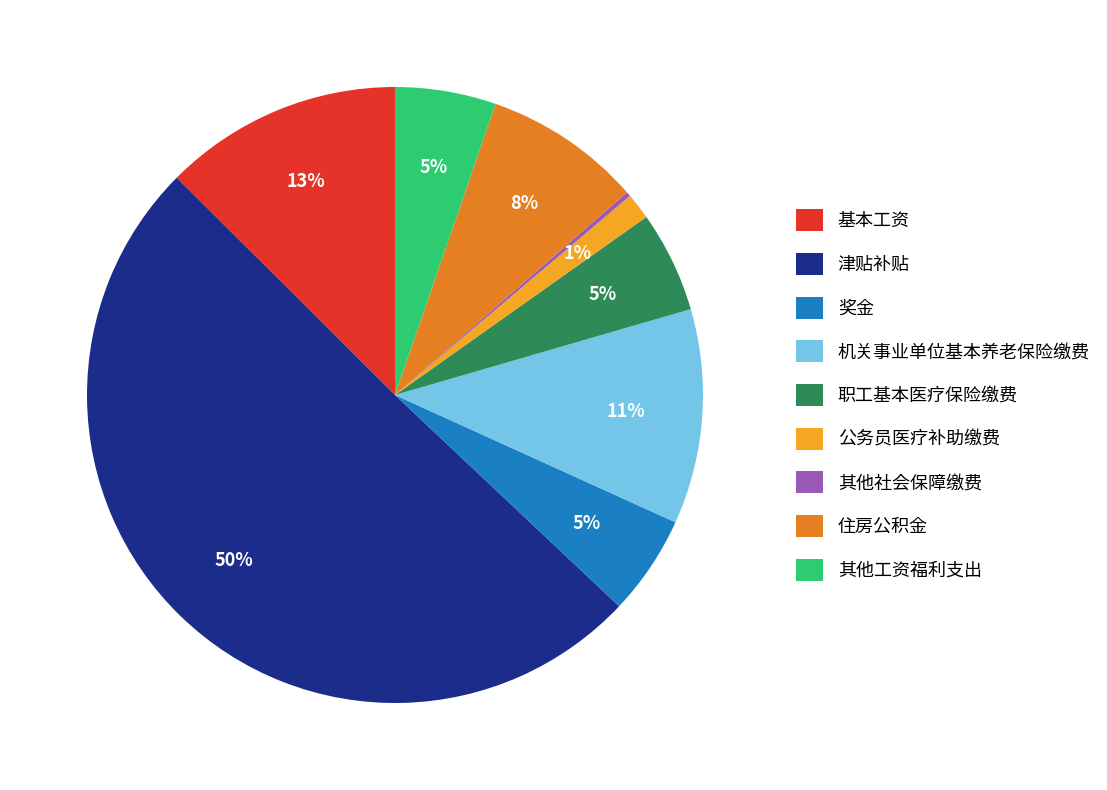

Which has a higher value, 奖金 or 公务员医疗补助缴费?

奖金